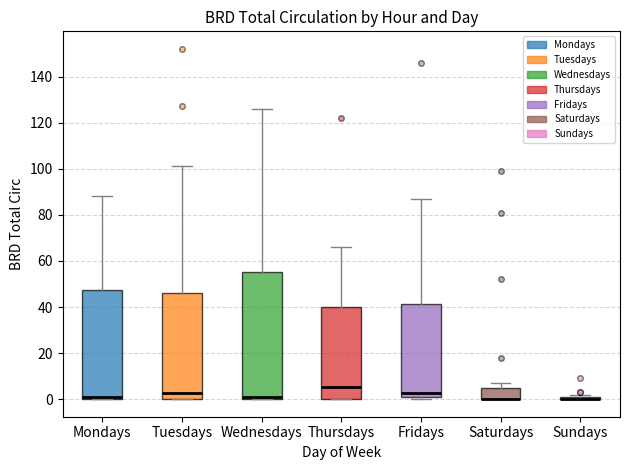

Reading left to right, read every box against the y-axis: the position of its median line, the range the box covers, and the ends of its whiskers. The values are not printed on the chart, so give them approximately, as read against the axis.

Mondays: median 2, box 0 to 48, whiskers 0 to 88
Tuesdays: median 2, box 0 to 46, whiskers 0 to 102
Wednesdays: median 2, box 0 to 56, whiskers 0 to 126
Thursdays: median 6, box 0 to 40, whiskers 0 to 66
Fridays: median 2, box 0 to 42, whiskers 0 (just below the box's lower edge) to 88
Saturdays: median 0 (drawn on the box's lower edge), box 0 to 4, whiskers 0 to 8
Sundays: box collapsed to a line at 0, whiskers 0 to 2